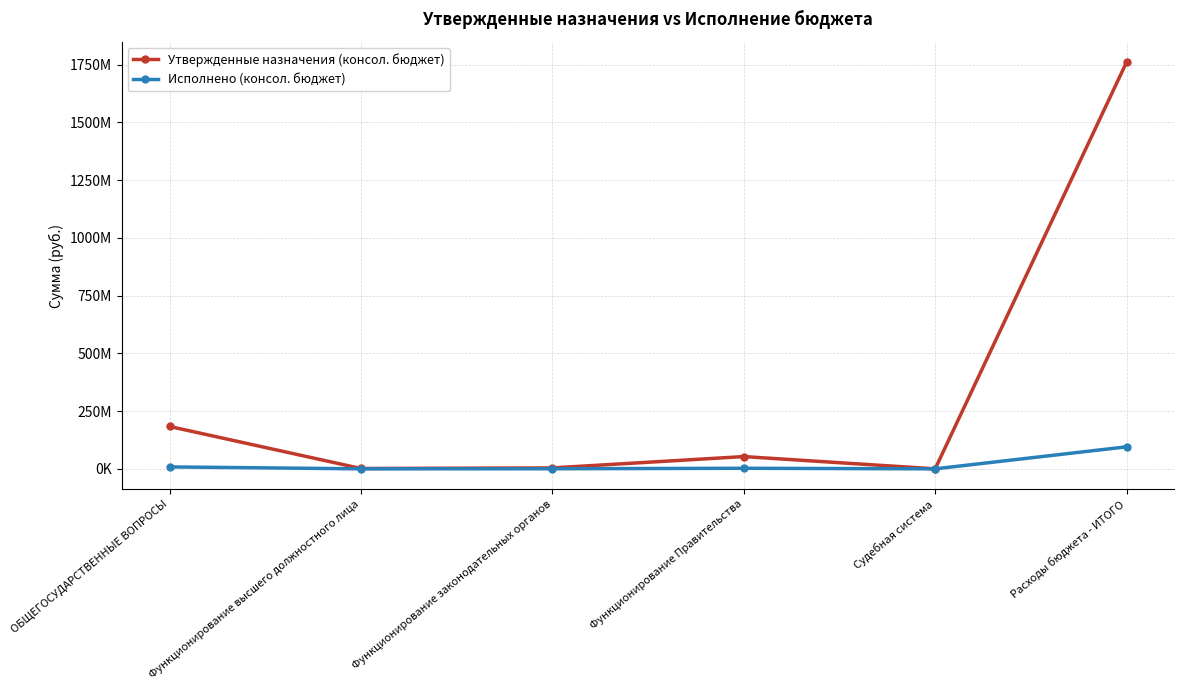

What is the difference between the maximum and minimum values in the Исполнено (консол. бюджет) series?

95311231.9